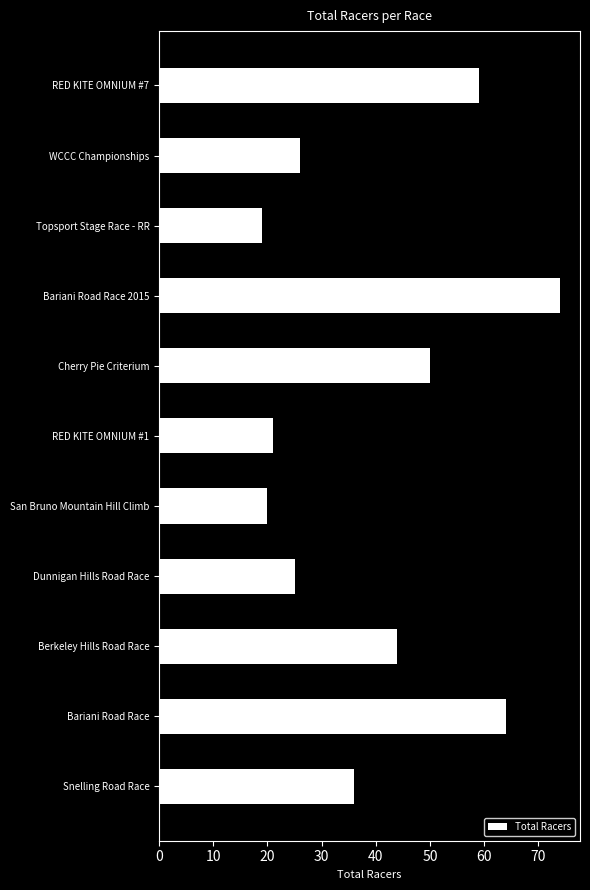

Reading bottom to top, extract all data points from this chart.

36	64	44	25	20	21	50	74	19	26	59